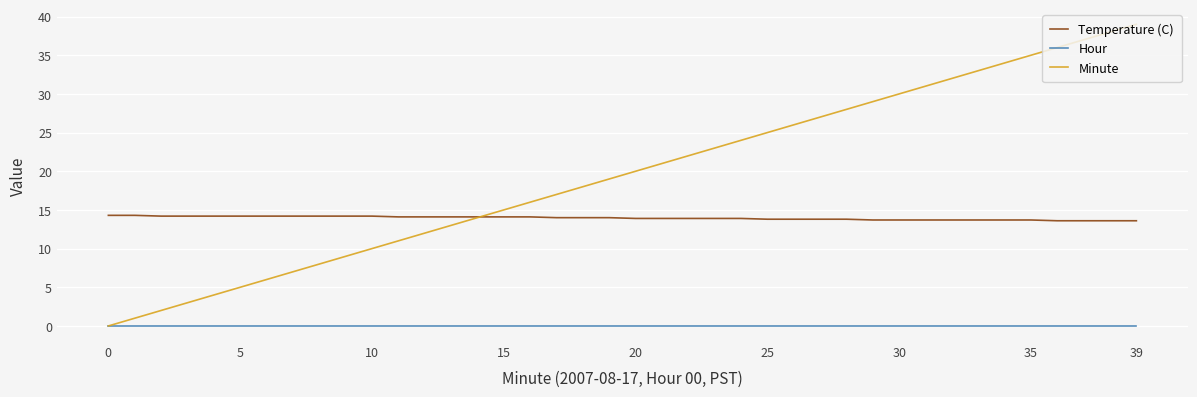

Which series has the widest spread of values?

Minute